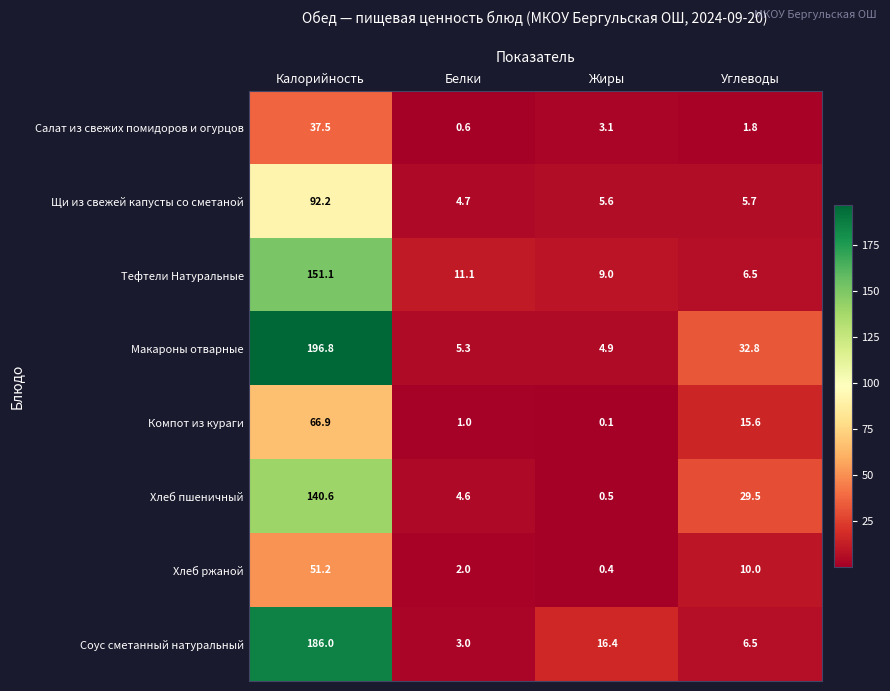

Between Калорийность and Углеводы, which series saw the biggest shift?

Соус сметанный натуральный